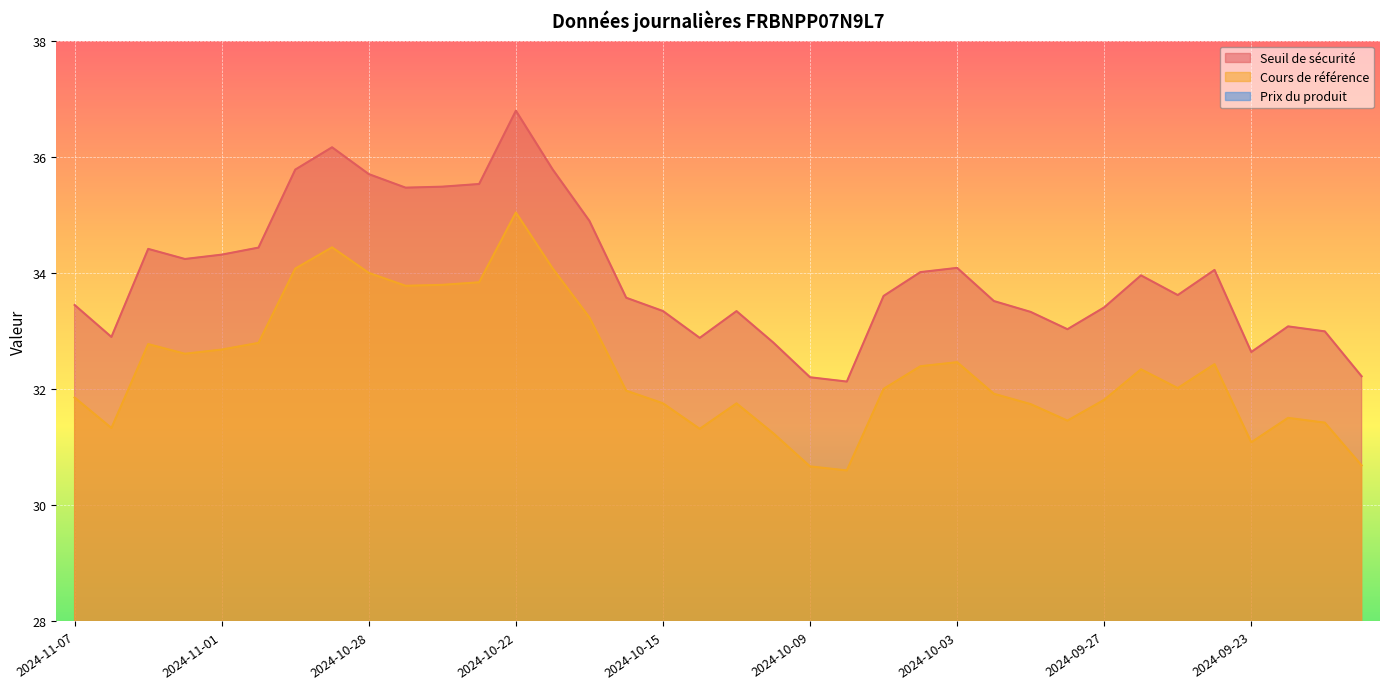

Reading left to right, extract all data points from this chart.

Seuil de sécurité: 33.4	32.9	34.4	34.2	34.3	34.4	35.8	36.2	35.7	35.5	35.5	35.5	36.8	35.8	34.9	33.6	33.3	32.9	33.3	32.8	32.2	32.1	33.6	34.0	34.1	33.5	33.3	33.0	33.4	34.0	33.6	34.1	32.6	33.1	33.0	32.2
Cours de référence: 31.9	31.3	32.8	32.6	32.7	32.8	34.1	34.4	34.0	33.8	33.8	33.8	35.0	34.1	33.2	32.0	31.8	31.3	31.8	31.2	30.7	30.6	32.0	32.4	32.5	31.9	31.7	31.5	31.8	32.3	32.0	32.4	31.1	31.5	31.4	30.7
Prix du produit: 0.3	0.4	0.2	0.3	0.3	0.2	0.2	0.1	0.2	0.2	0.2	0.2	0.1	0.2	0.3	1.0	1.1	1.4	1.2	1.6	2.1	2.2	1.4	1.1	1.1	1.5	1.6	1.9	1.6	1.3	1.5	1.3	3.7	3.1	3.2	5.0